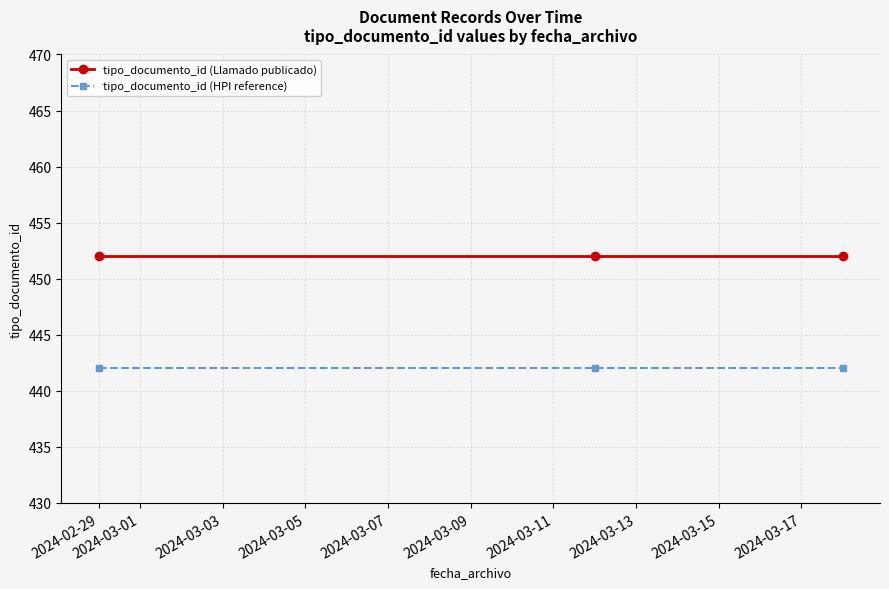

What is the value of the tipo_documento_id (Llamado publicado) point at the 3rd from the left?

452